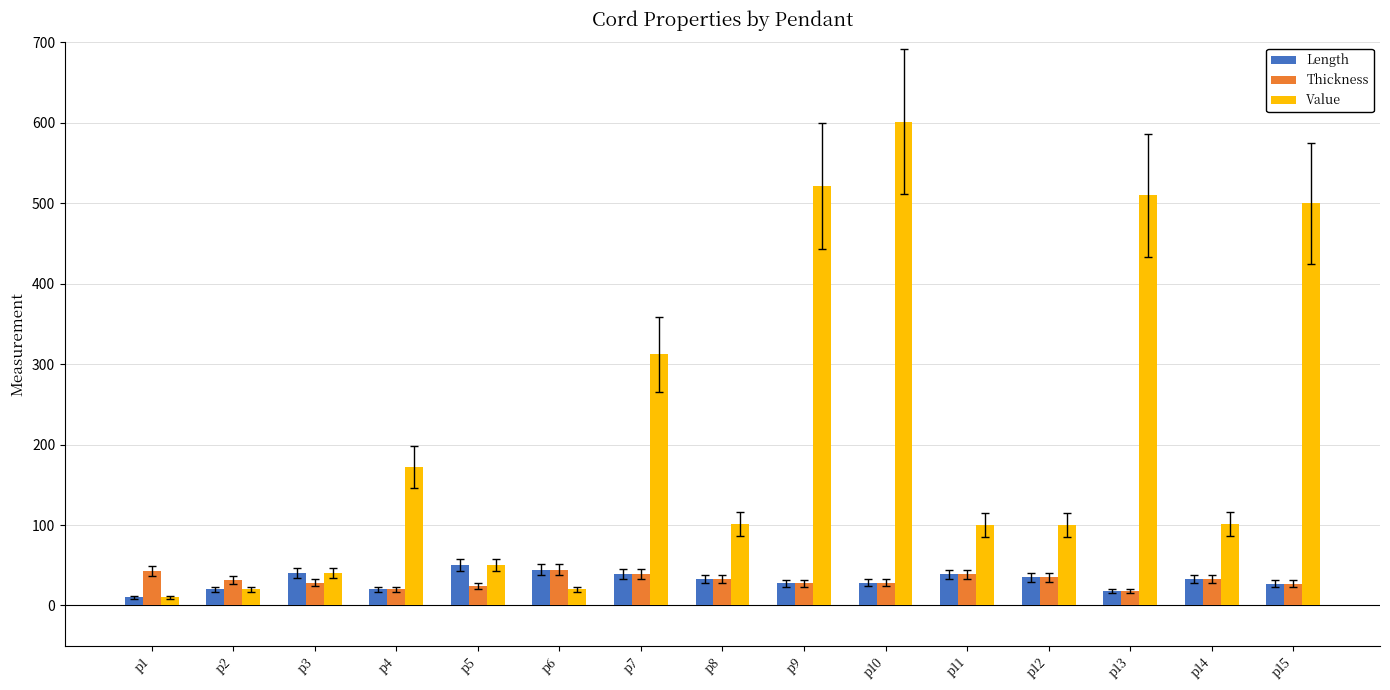

Which series has the widest spread of values?

Value